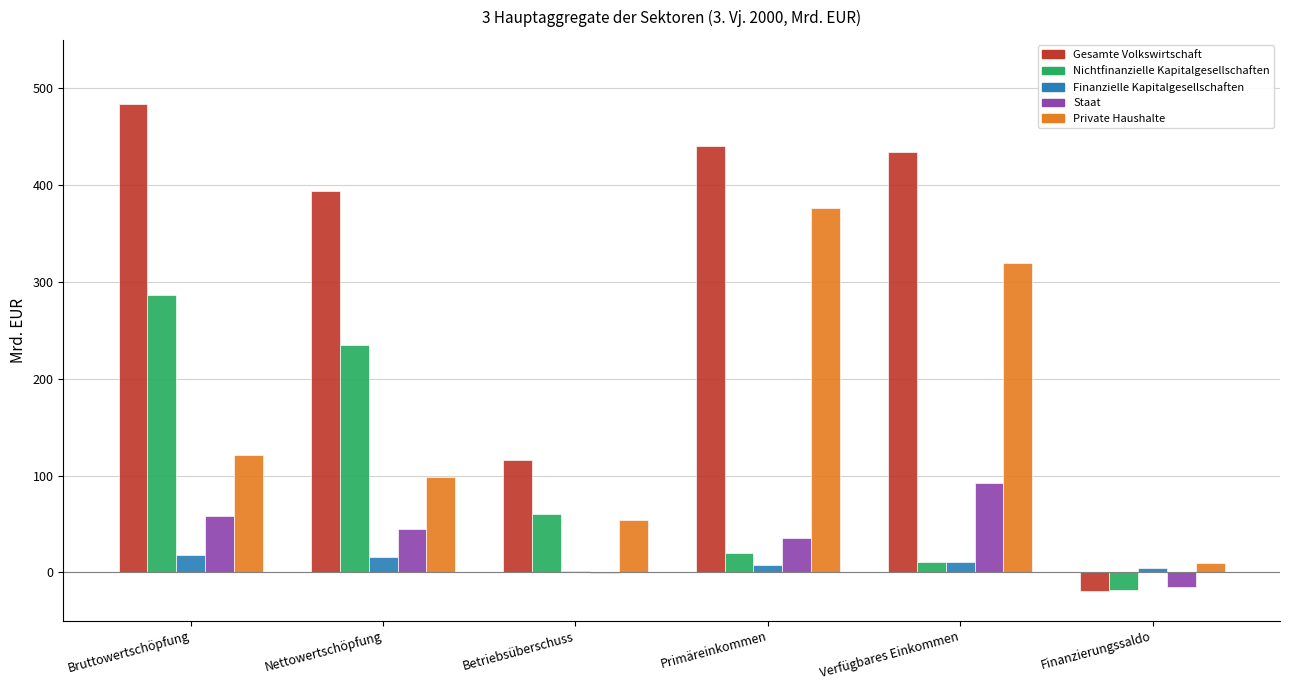

Which series has the widest spread of values?

Gesamte Volkswirtschaft